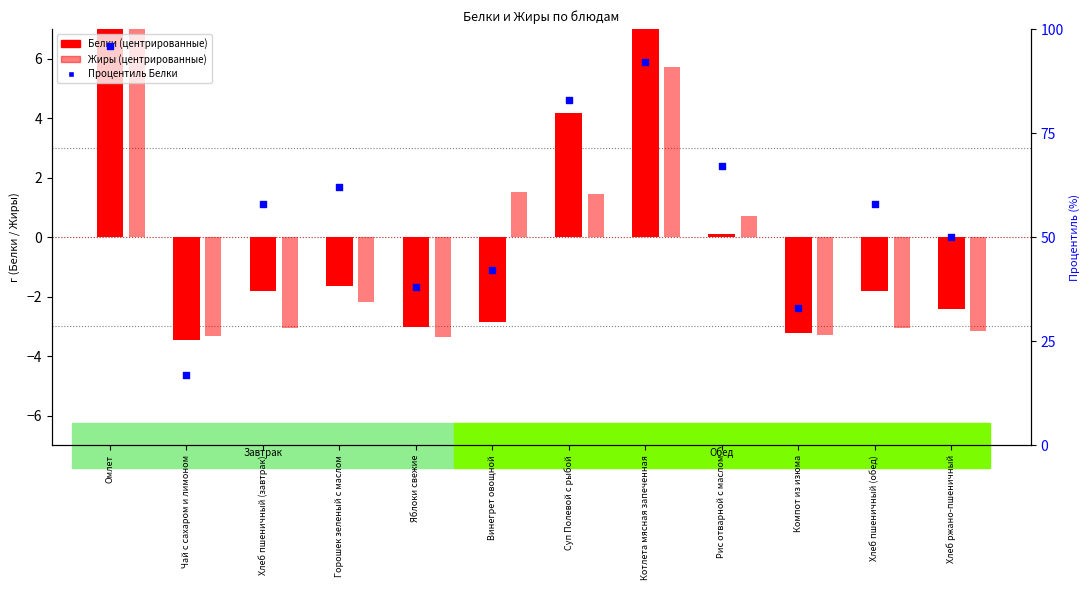

Which series has the largest total across all categories?

Процентиль Белки